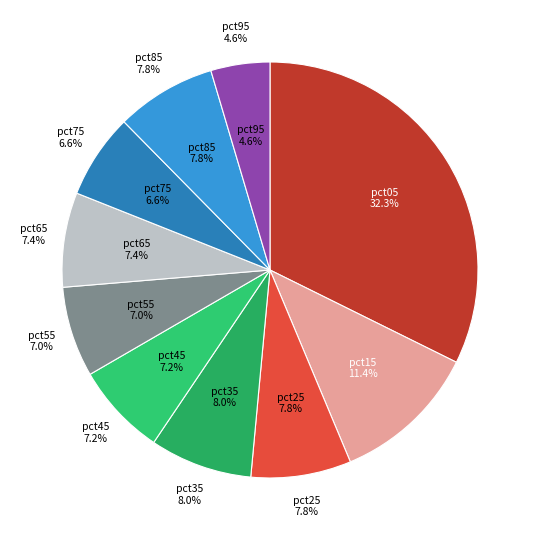

How much of the chart is everything except pct55?

93.0%